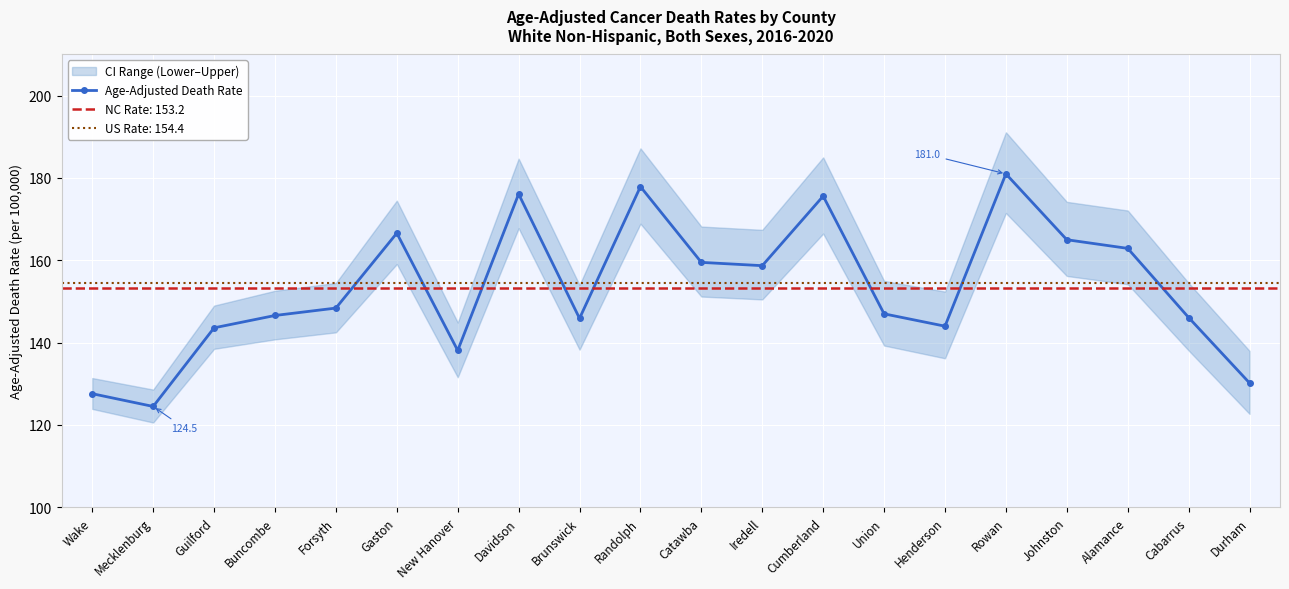

Is it true that the value at Henderson is 144.0?

True